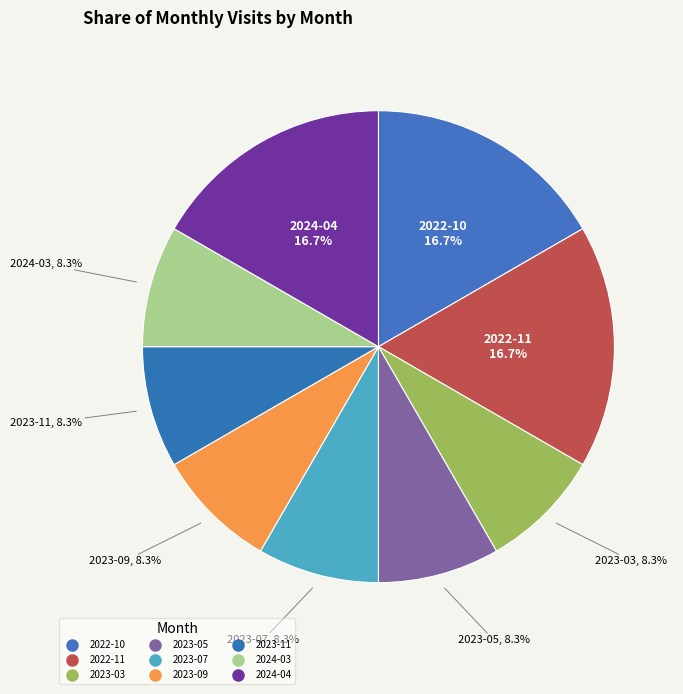

How many segments does this pie chart have?

9